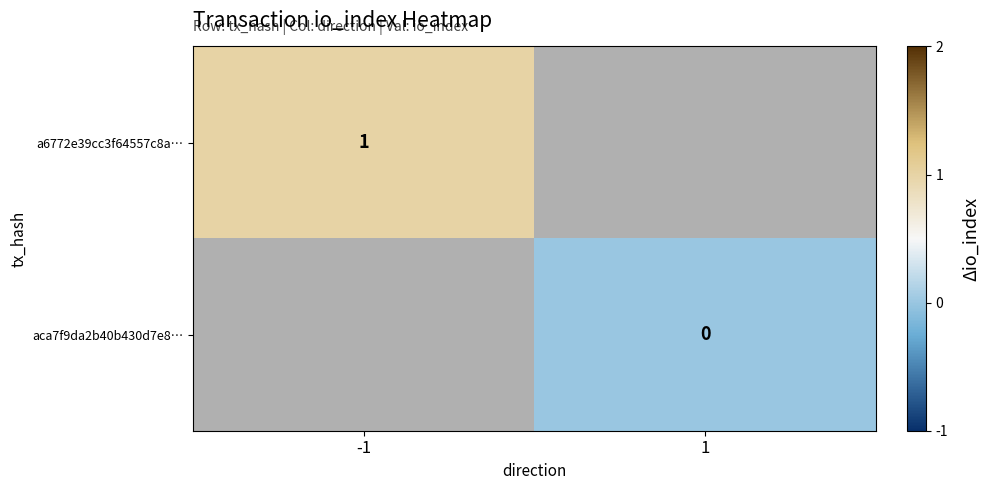

Rank the series by their maximum value, from highest to lowest.

a6772e39cc3f64557c8a…, aca7f9da2b40b430d7e8…